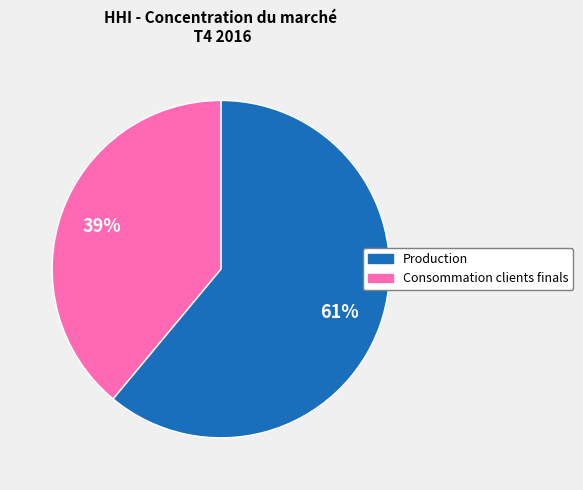

Does any single category account for the majority?

Yes